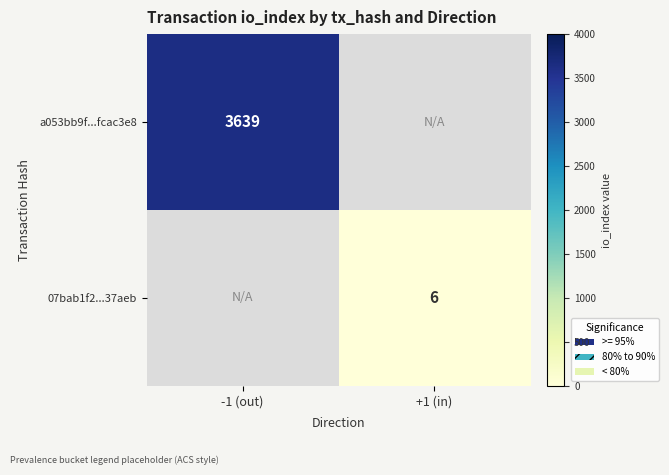

At how many categories does at least one series exceed 3489?

1